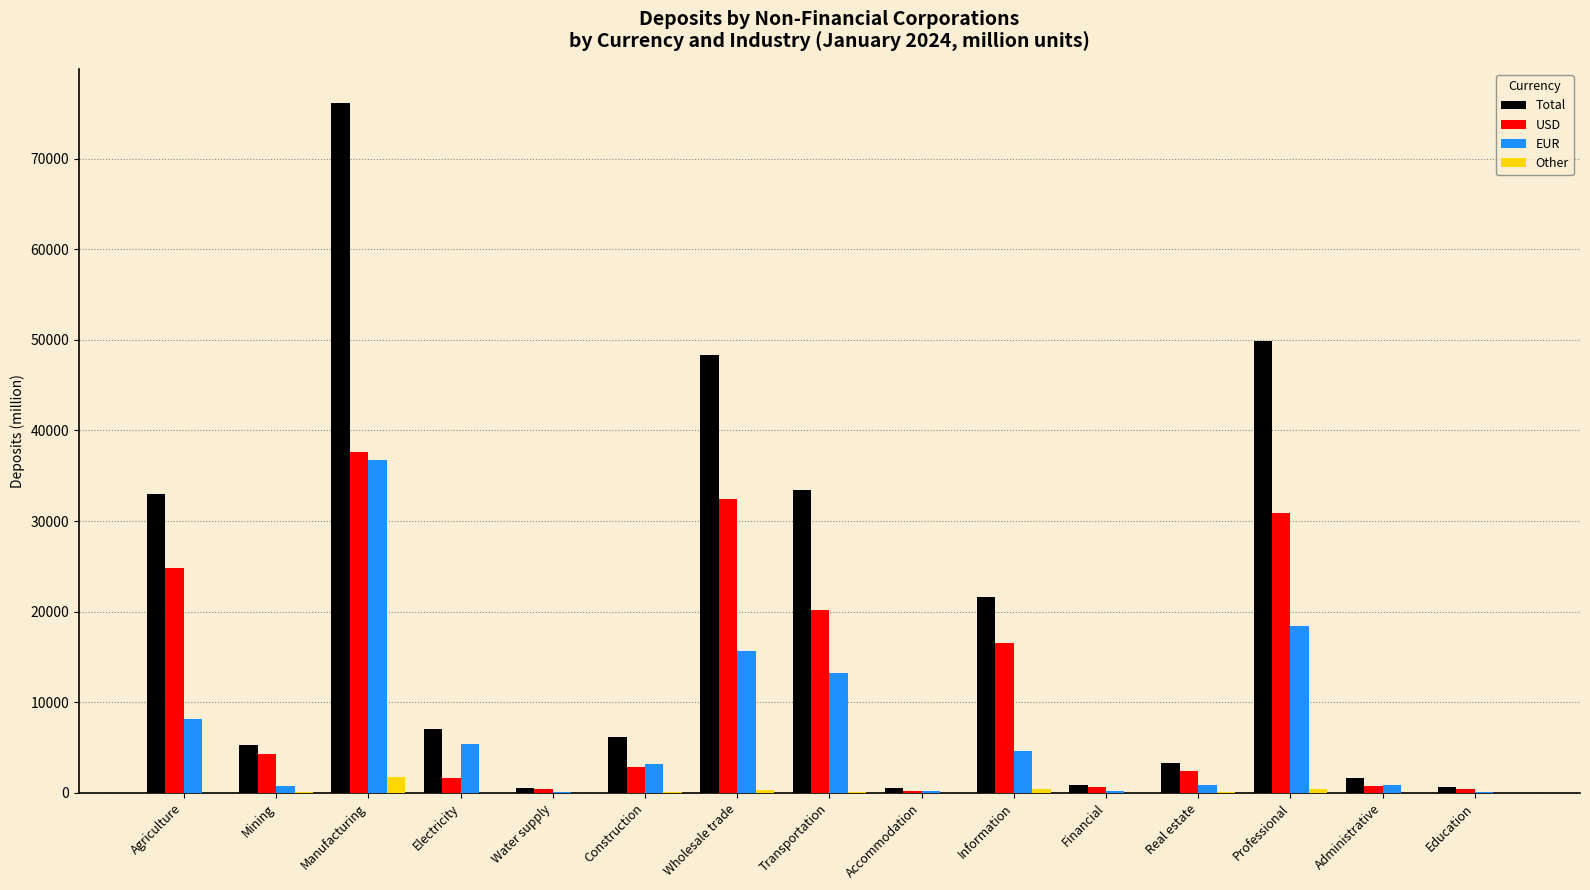

What is the approximate value of EUR at Information?

4633.0